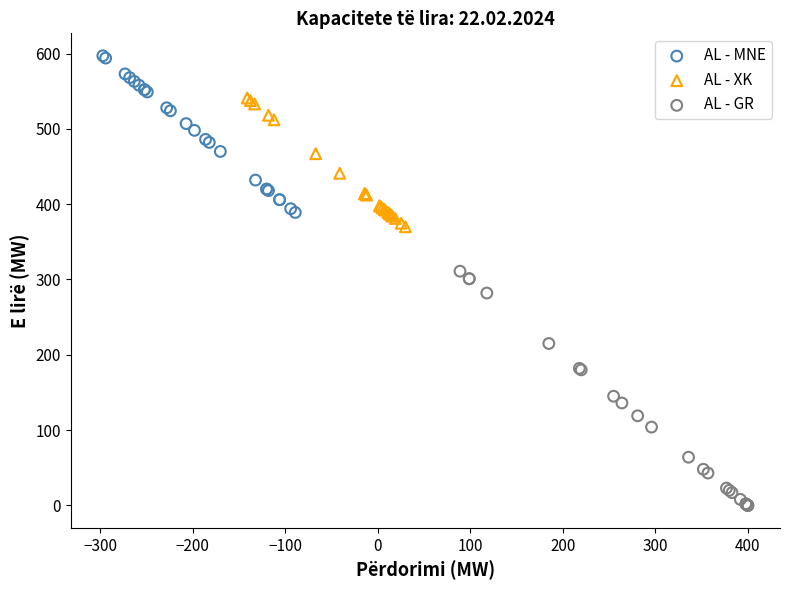

Which series has the widest spread of Y values?

AL - GR